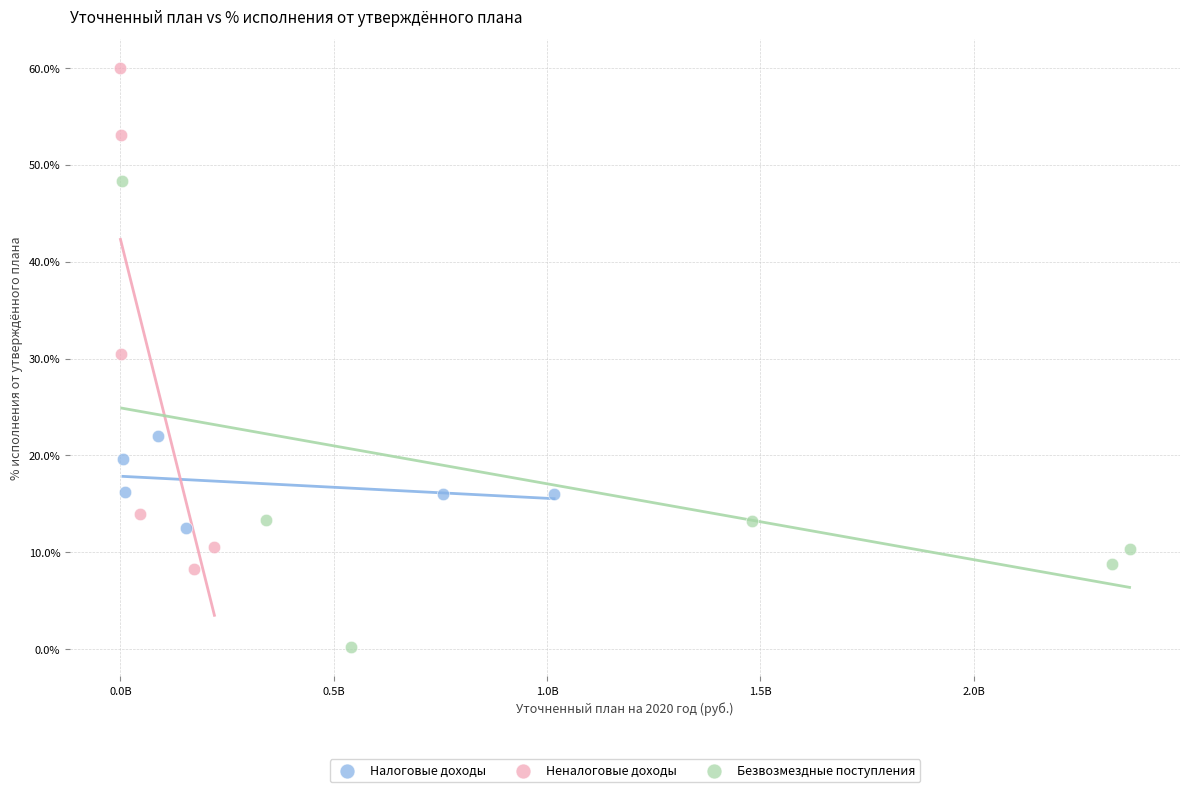

Which series contains the lowest Y value?

Безвозмездные поступления